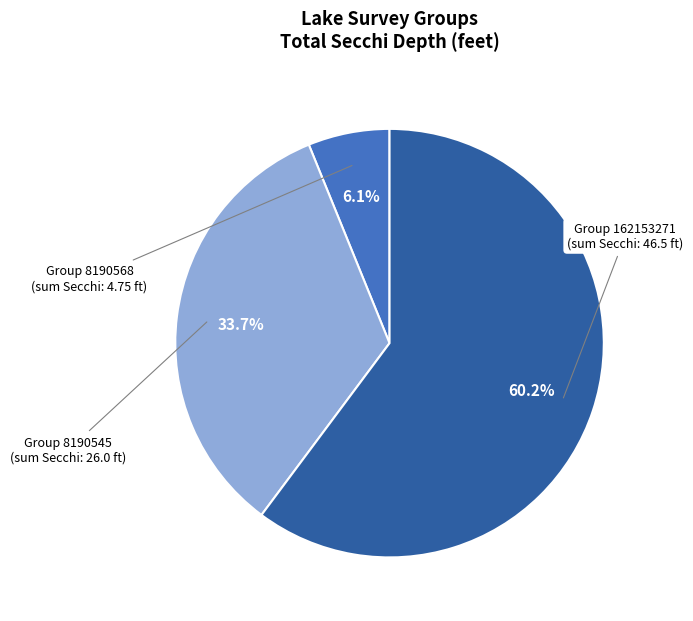

Is there any slice that represents more than half of the pie?

Yes